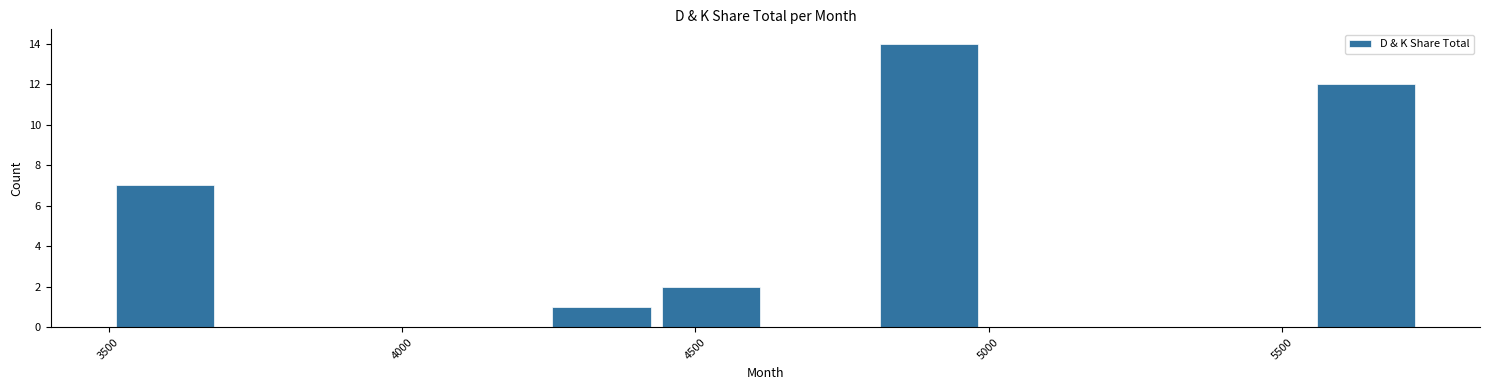

Read against the x-axis, roughly where is the centre of the tallest bar?

4900